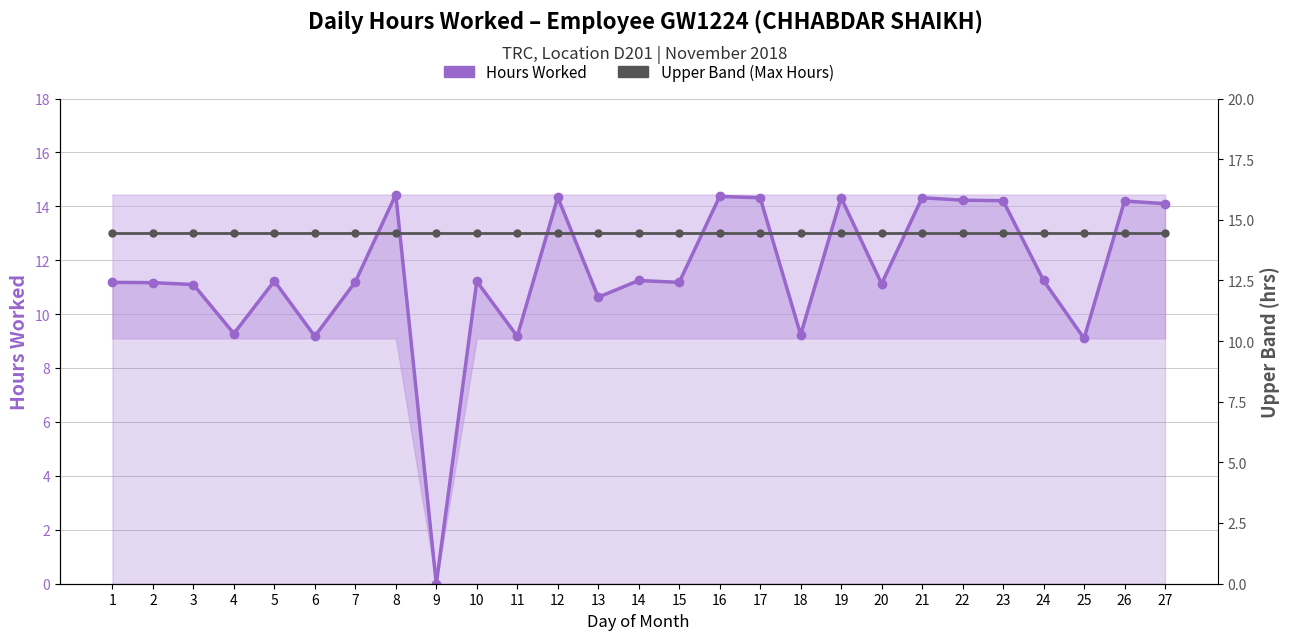

What is the value of the Upper Band (Max Hours) point at the 21st from the left?

14.4